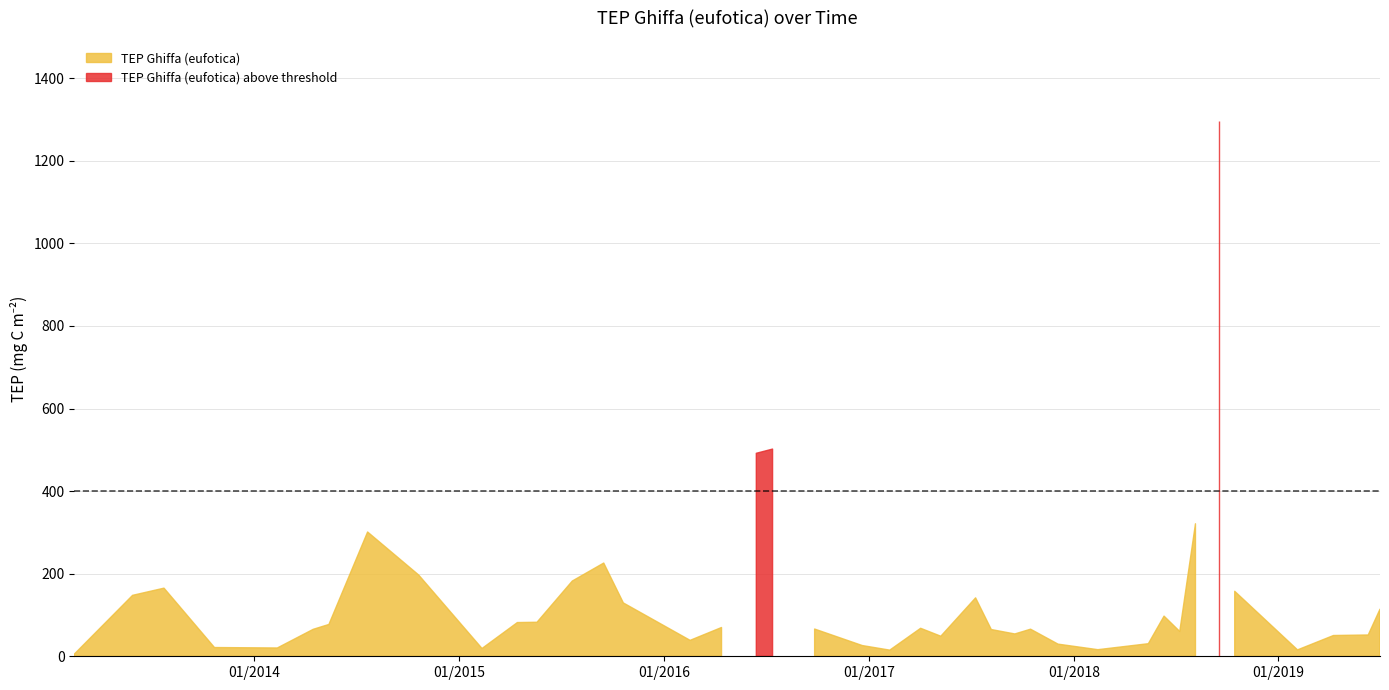

What is the difference between the second highest and second lowest values?

486.9